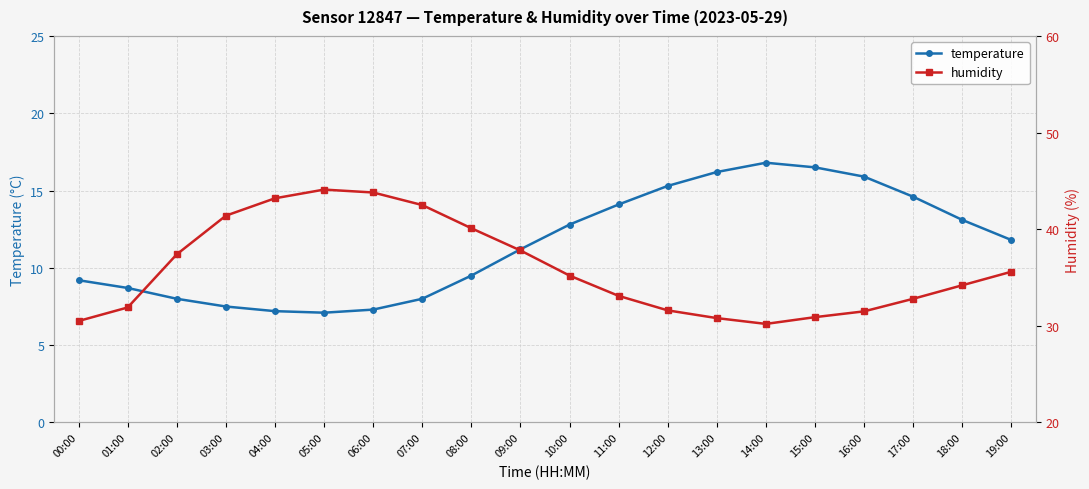

Where does the humidity series first go above 35?

02:00